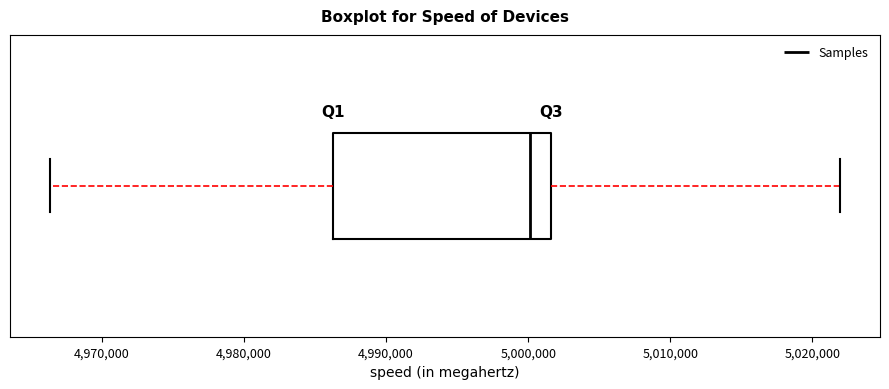

Where does the right whisker of the box end on the x-axis? The values are not printed on the chart, so give them approximately, as read against the axis.

5022000